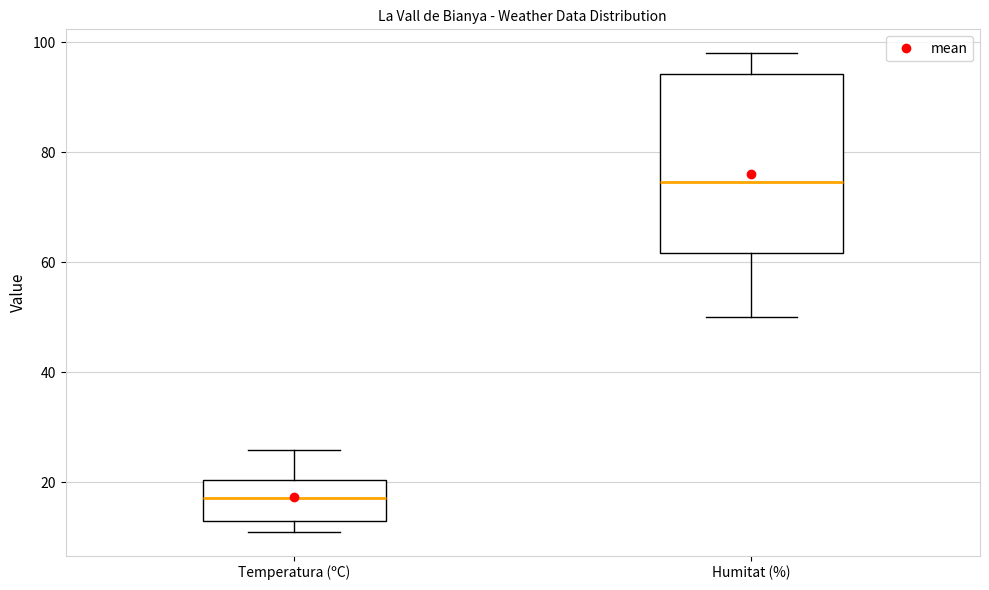

Reading left to right, transcribe this box plot: for each box, give where its median line is, the range the box spans, and where its two whiskers end, as read against the y-axis. The values are not printed on the chart, so give them approximately, as read against the axis.

Temperatura (ºC): median 18, box 12 to 20, whiskers 12 (just below the box's lower edge) to 26
Humitat (%): median 74, box 62 to 94, whiskers 50 to 98